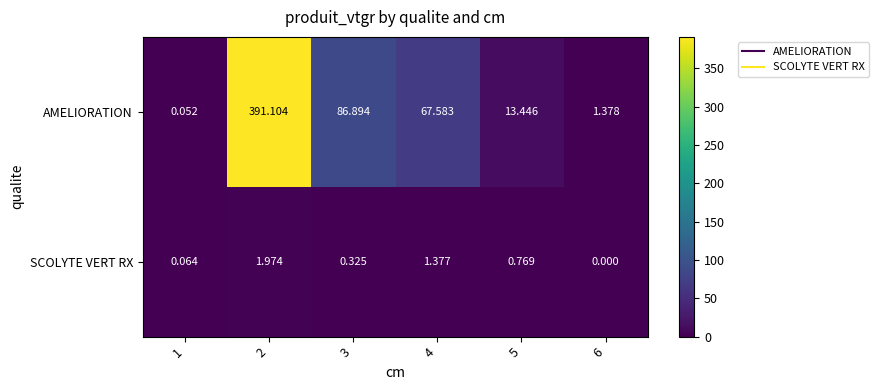

What is the total value across all series at 5?

14.2